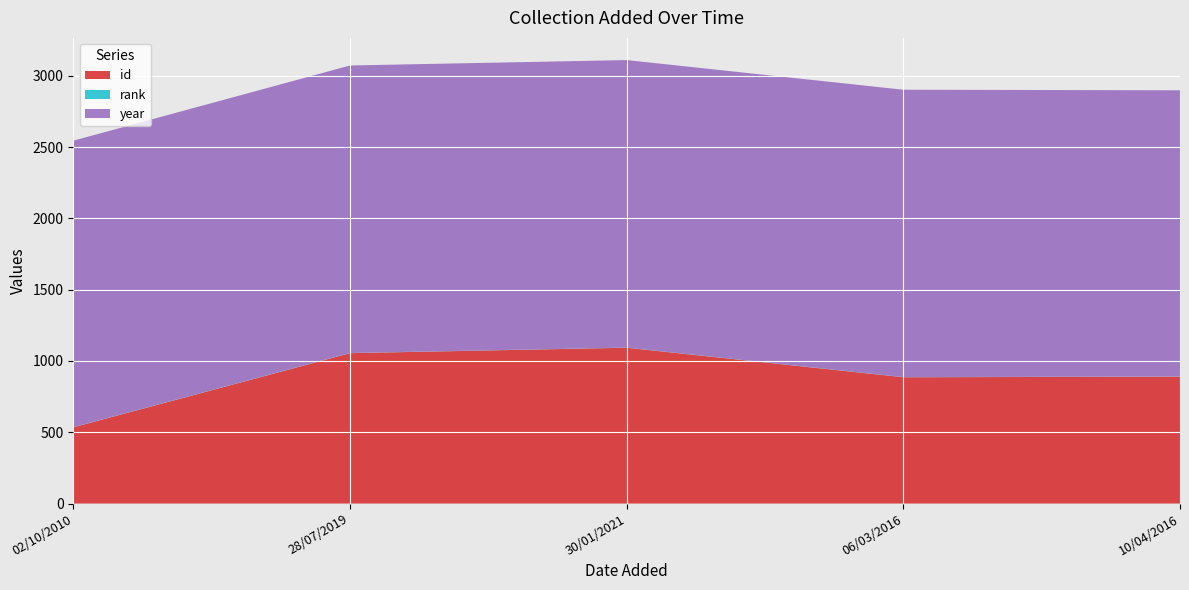

Reading left to right, what are all the values shown in this chart?

id: 02/10/2010=535	28/07/2019=1055	30/01/2021=1093	06/03/2016=886	10/04/2016=890
rank: 02/10/2010=1	28/07/2019=1	30/01/2021=1	06/03/2016=1	10/04/2016=1
year: 02/10/2010=2009	28/07/2019=2016	30/01/2021=2016	06/03/2016=2015	10/04/2016=2007